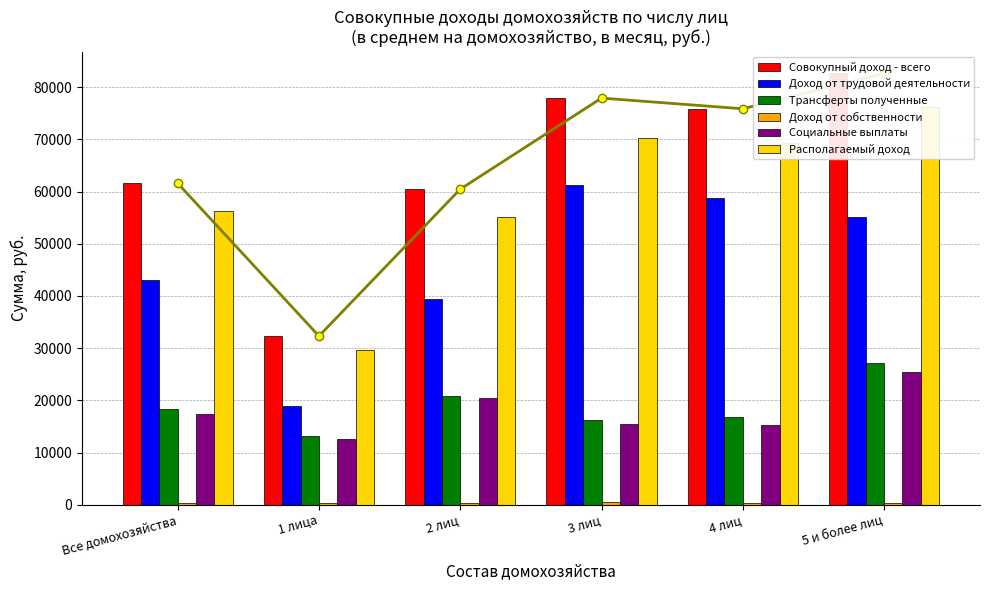

How many values in the Доход от собственности series exceed 341?

3